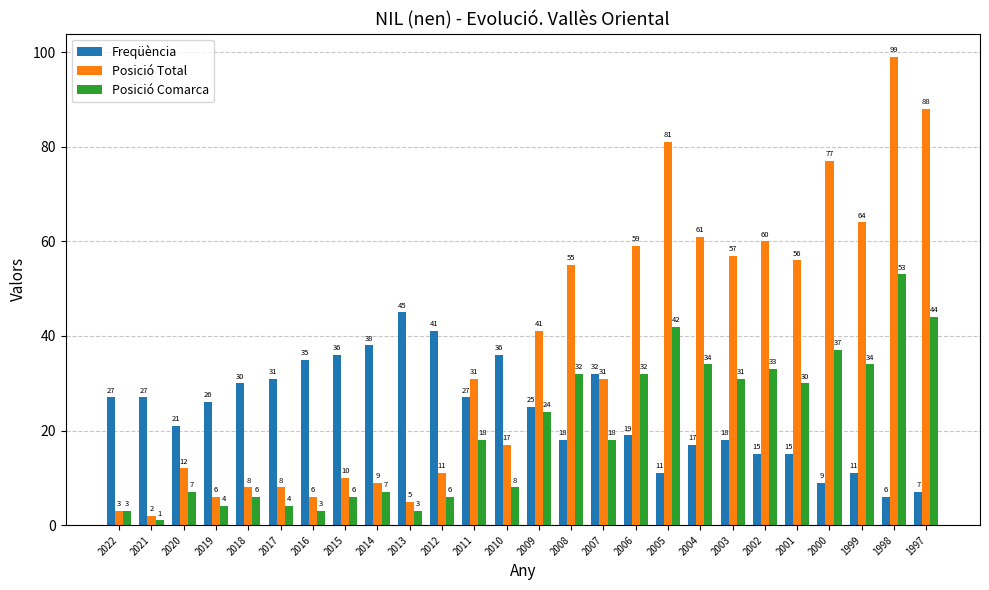

Where is Freqüència nearest to the value 25?

2009